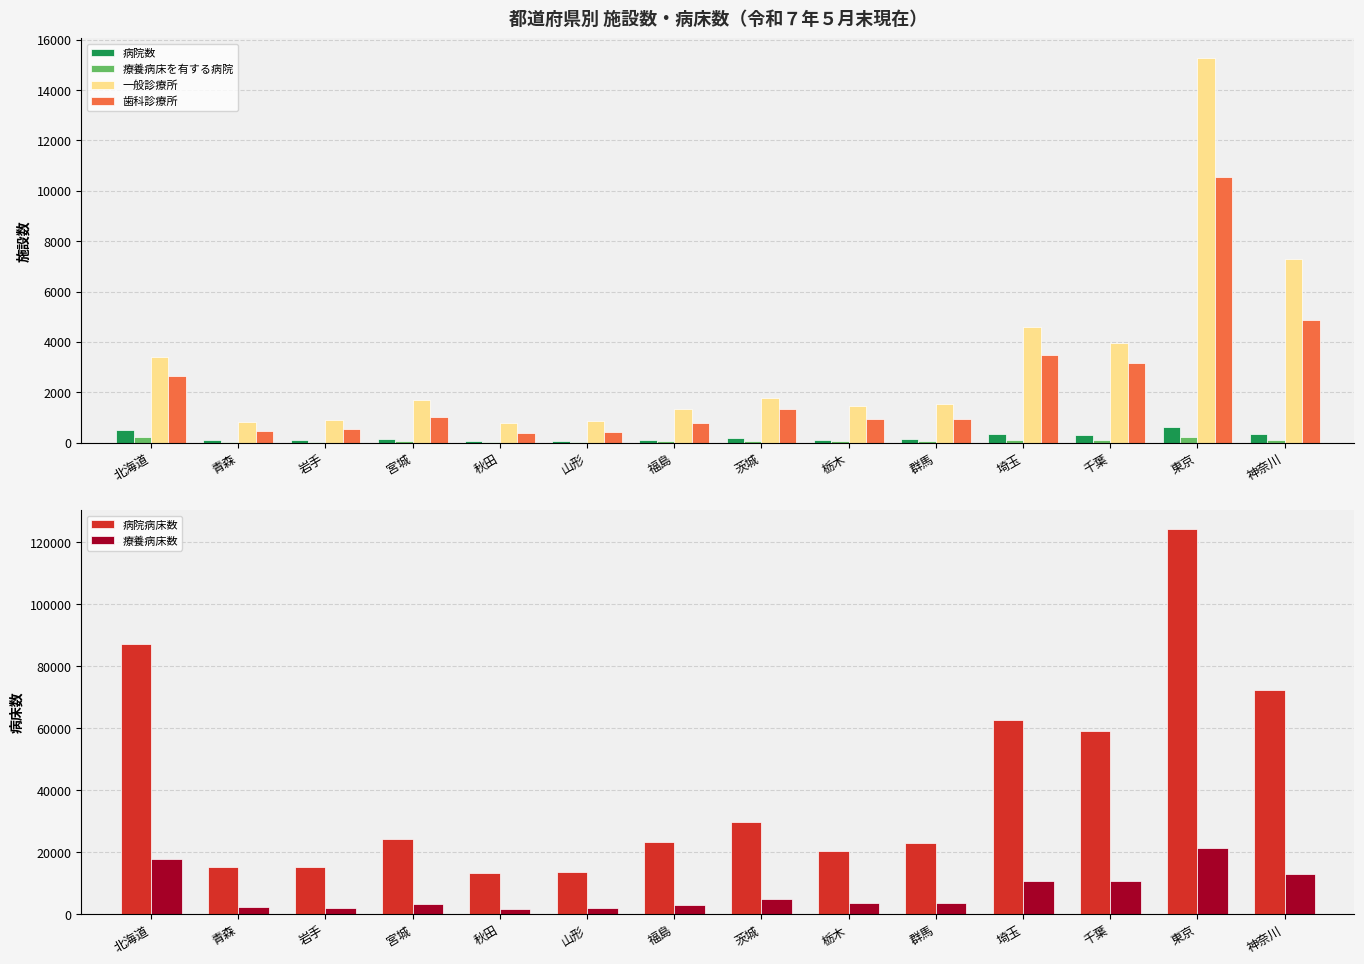

Rank the series at 岩手 from lowest to highest value.

療養病床を有する病院, 病院数, 歯科診療所, 一般診療所, 療養病床数, 病院病床数